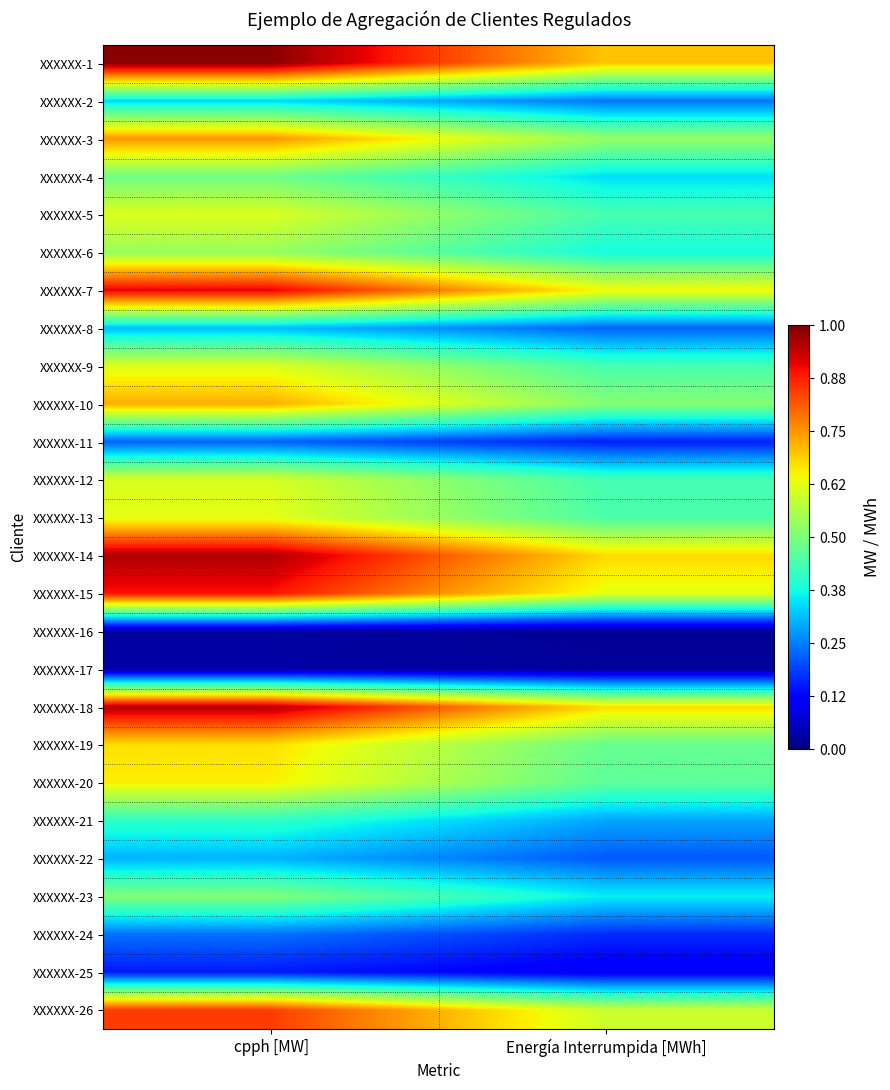

At which category is the sum across all series the highest?

cpph [MW]